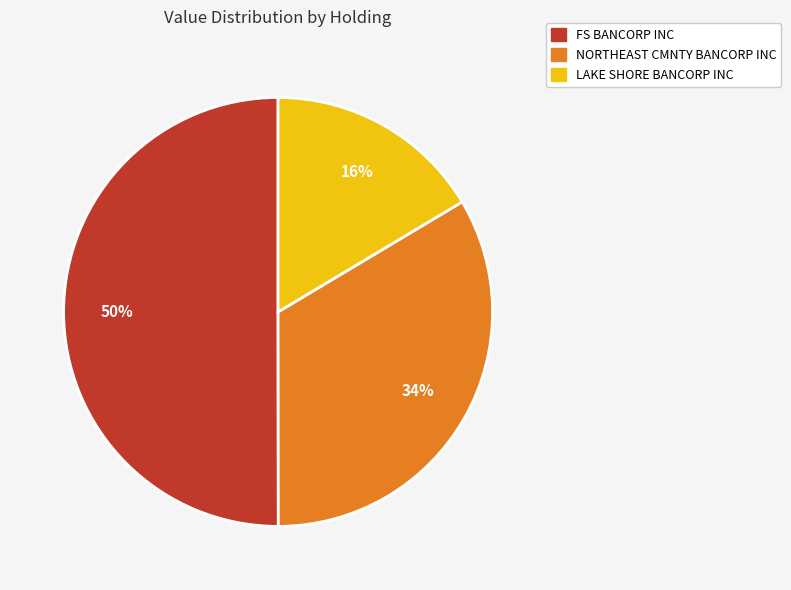

To the nearest percent, what is the average slice percentage?

33%